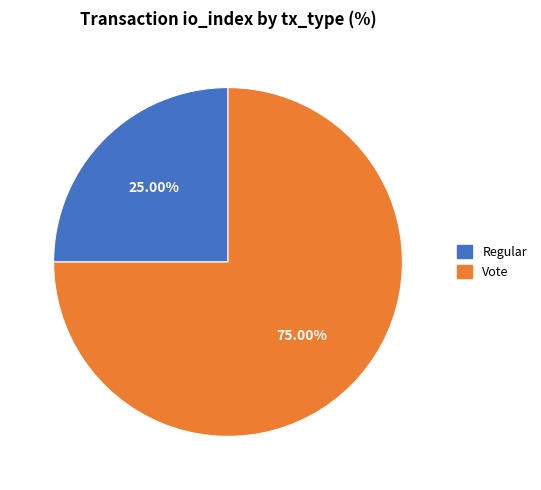

Rank the categories by value from lowest to highest.

Regular, Vote